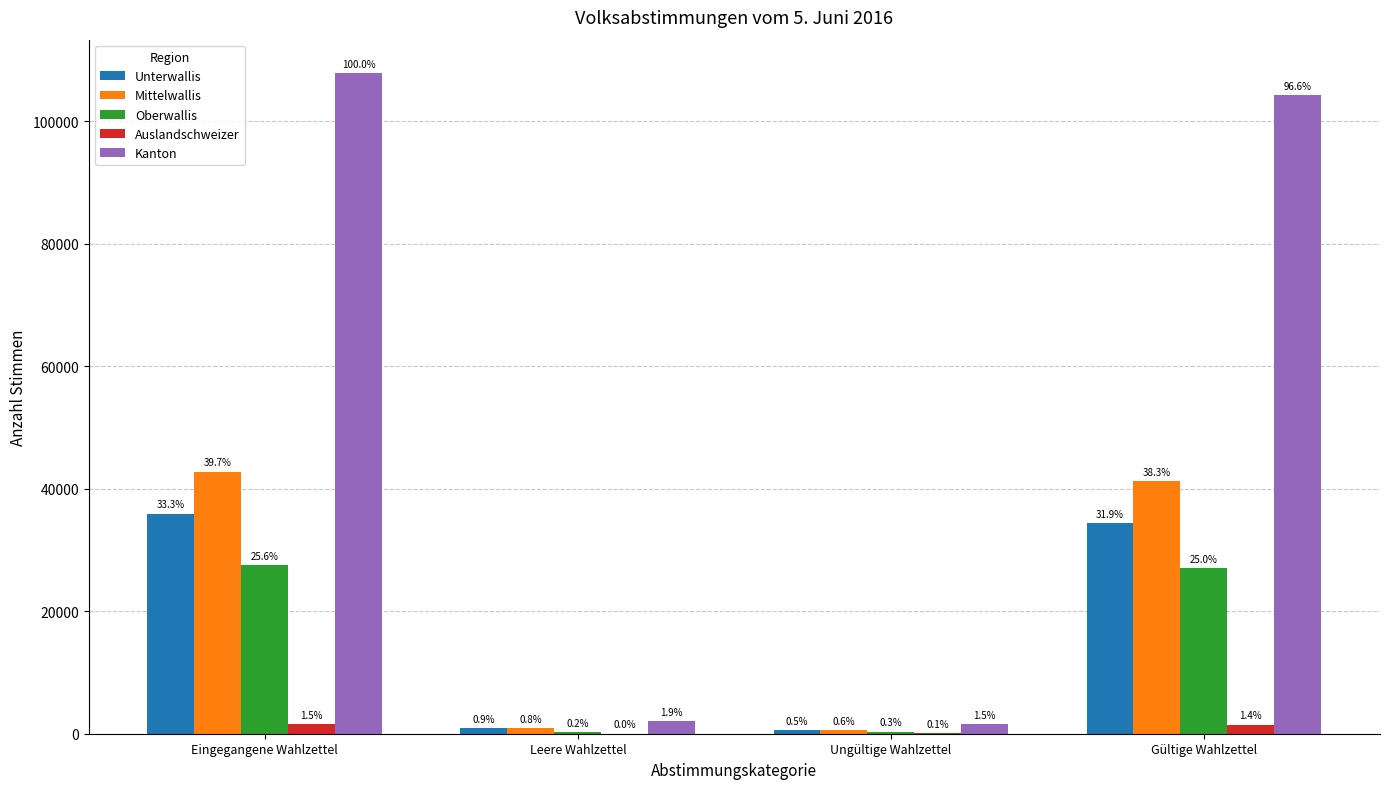

What is the difference between the Mittelwallis values at Ungültige Wahlzettel and Leere Wahlzettel?

209